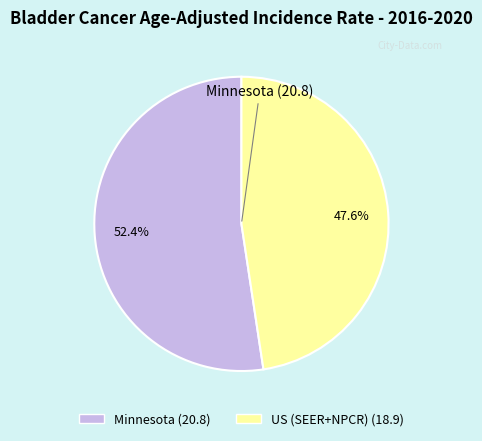

Combined, do Minnesota and US (SEER+NPCR) account for over 50%?

Yes